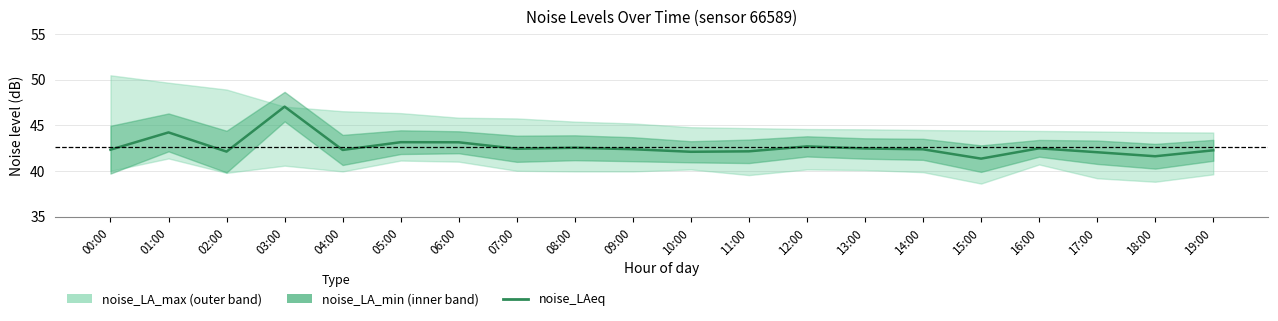

Is it true that the value at 19:00 is 19.7?

False